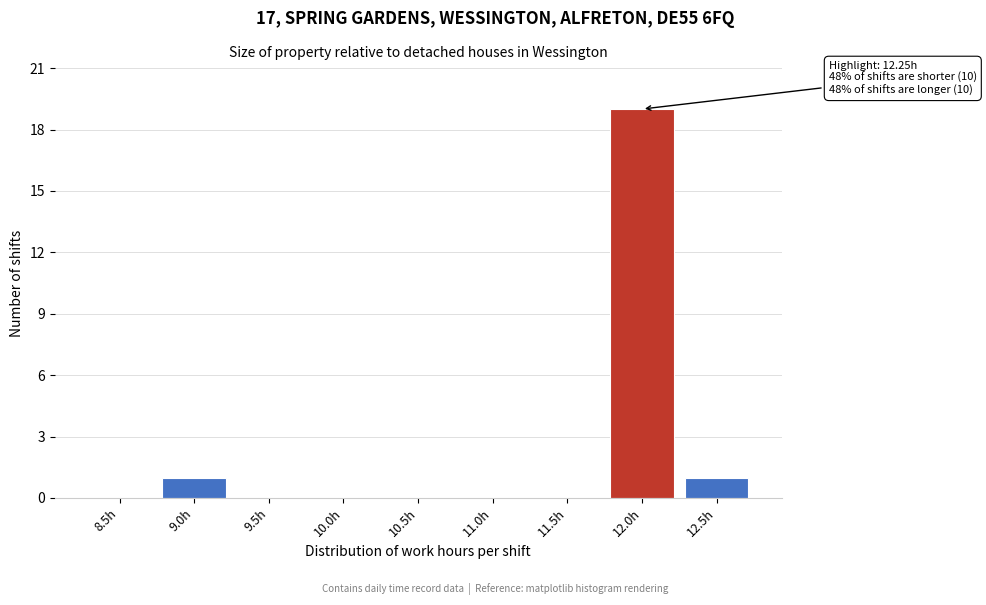

Reading left to right, list all the values displayed in this chart.

8.5h=0	9.0h=1	9.5h=0	10.0h=0	10.5h=0	11.0h=0	11.5h=0	12.0h=19	12.5h=1